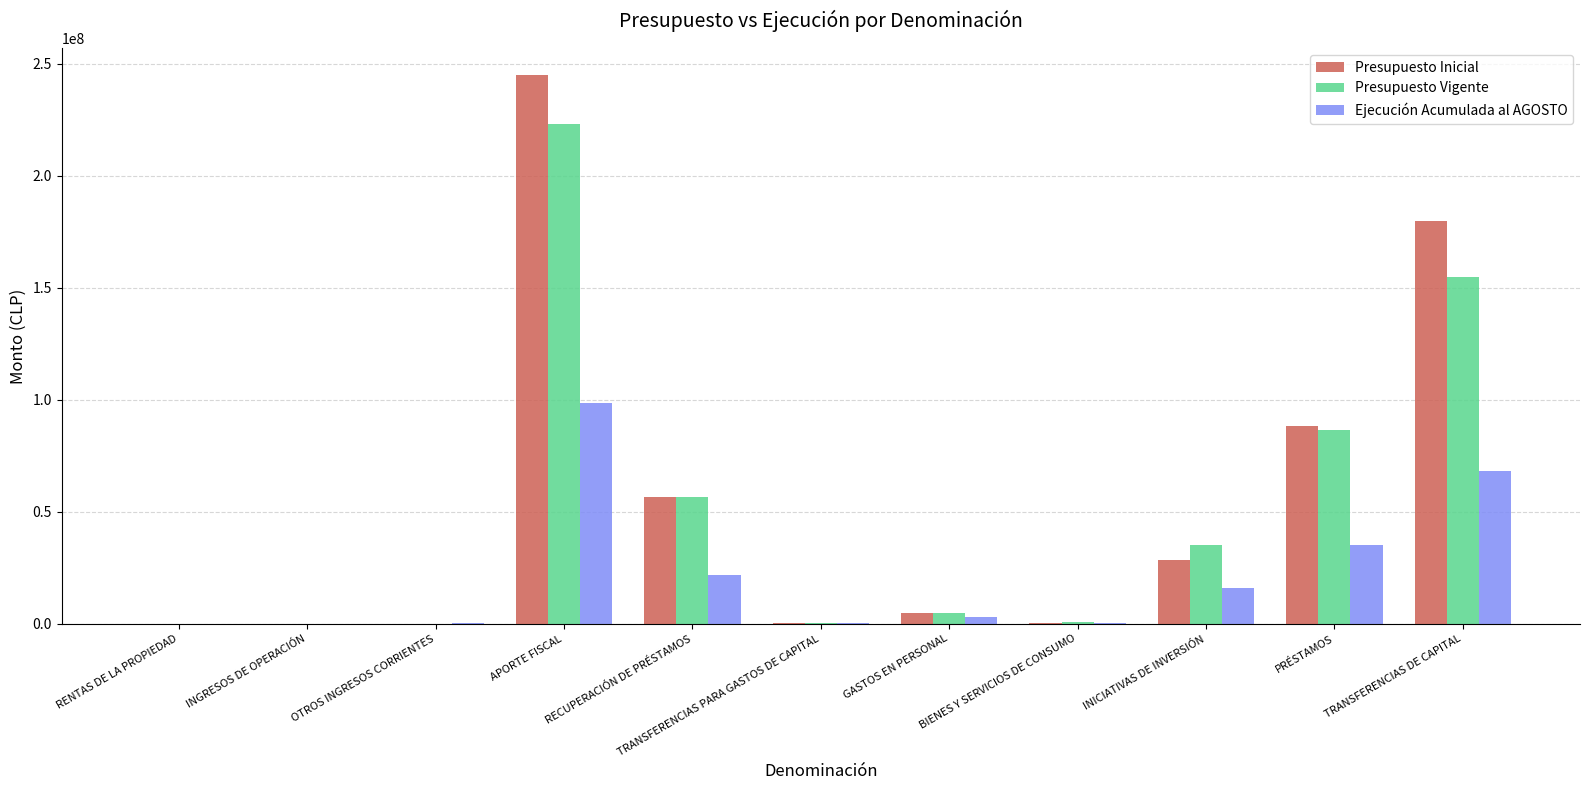

Which series has the largest total across all categories?

Presupuesto Inicial